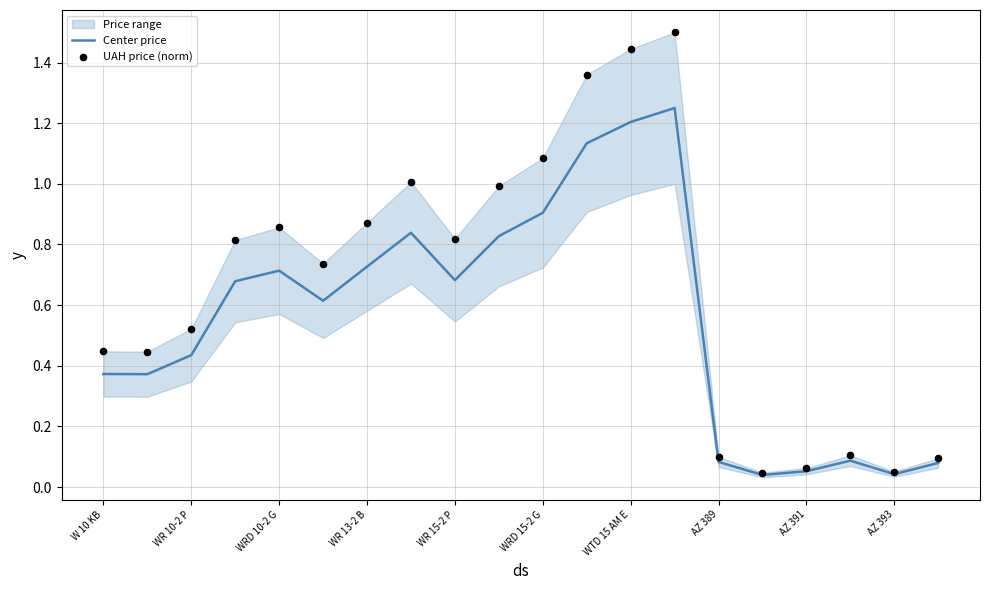

Which series has the largest total across all categories?

UAH price (norm)